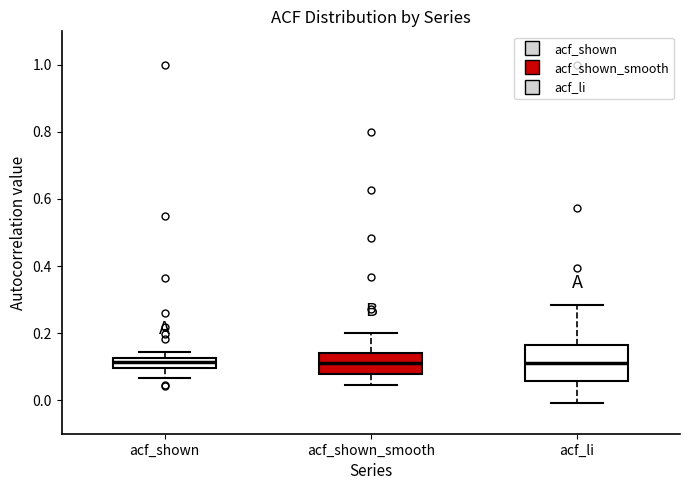

Where is the lower edge of the box for acf_shown on the y-axis? The values are not printed on the chart, so give them approximately, as read against the axis.

0.10